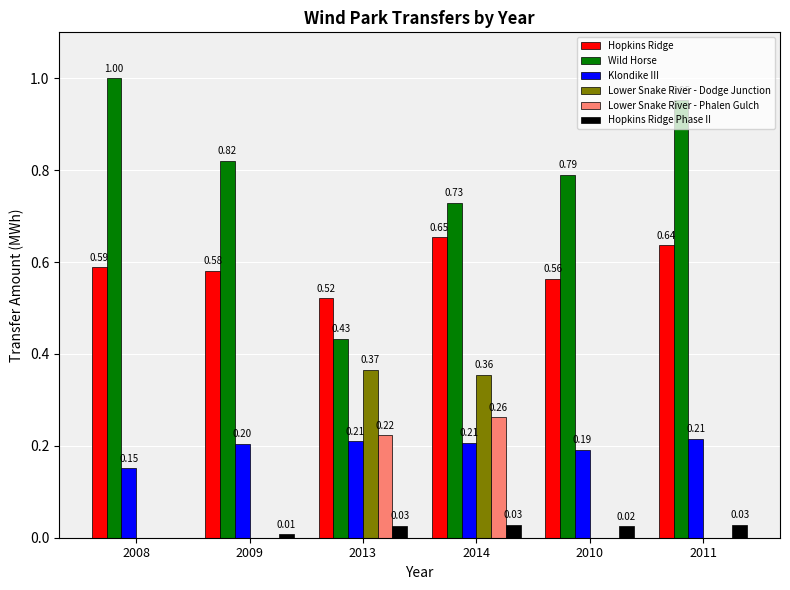

Between 2009 and 2010, which series saw the biggest shift?

Wild Horse